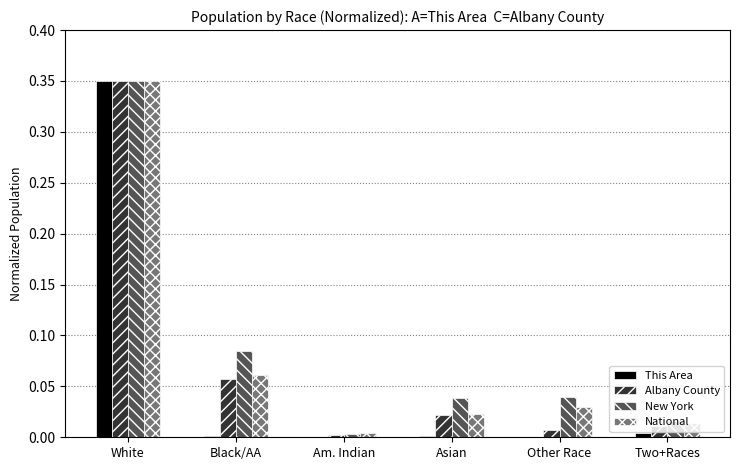

What is the sum of all Albany County values?

0.4